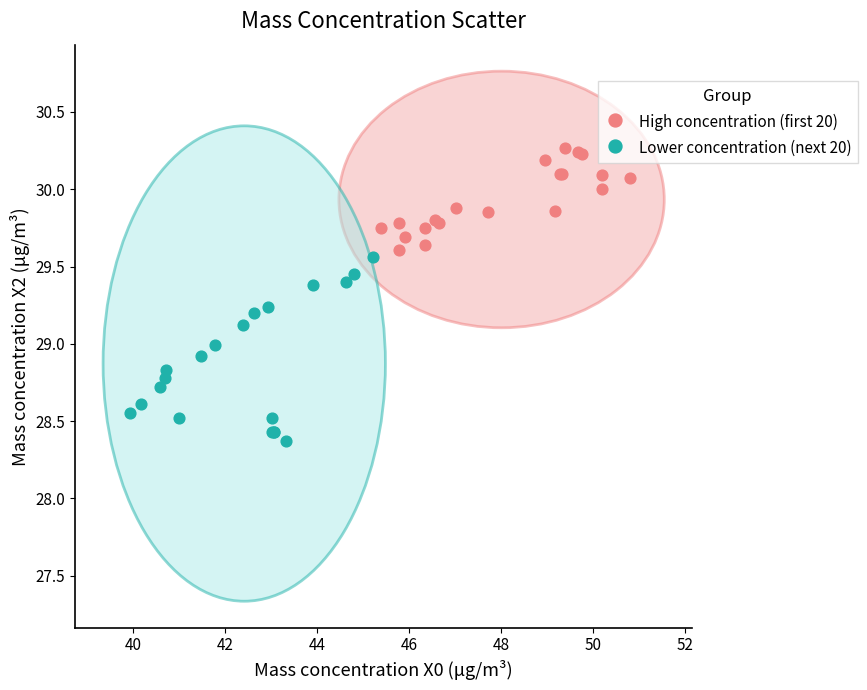

Which series has the largest Y range (max minus min)?

Lower concentration (next 20)